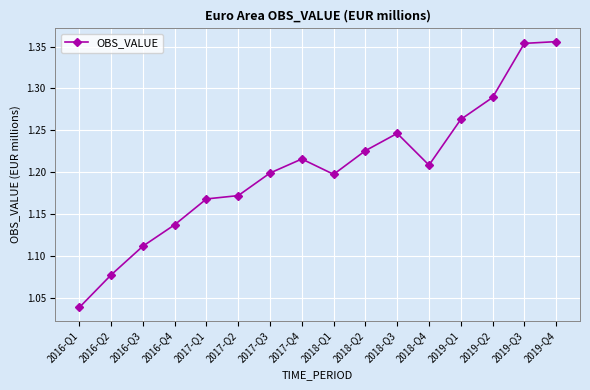

What is the sum of all values?

19.3